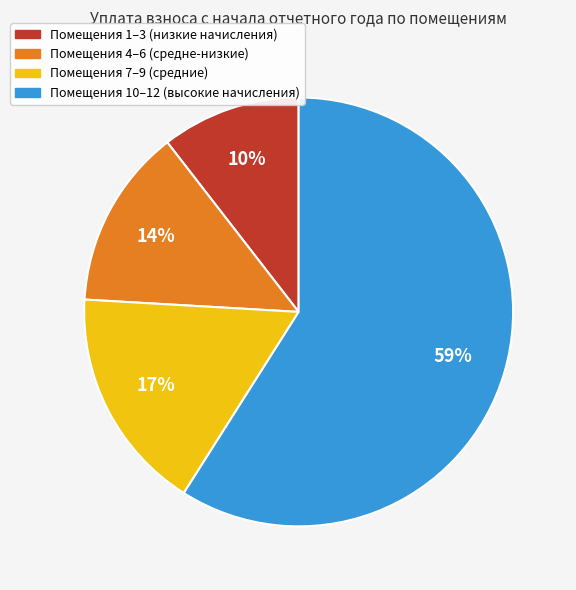

Is there a majority slice in this chart?

Yes